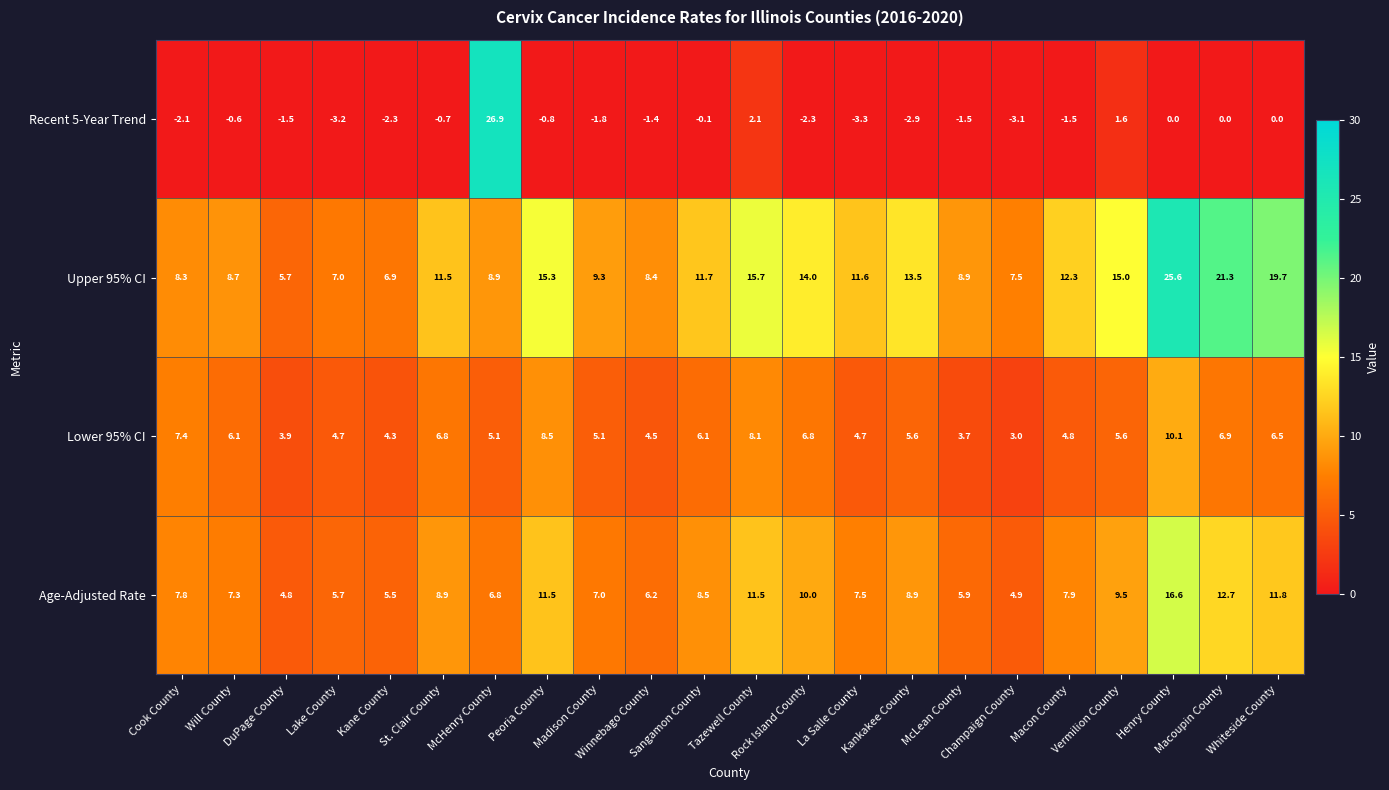

Which series has the largest range (max minus min)?

Recent 5-Year Trend